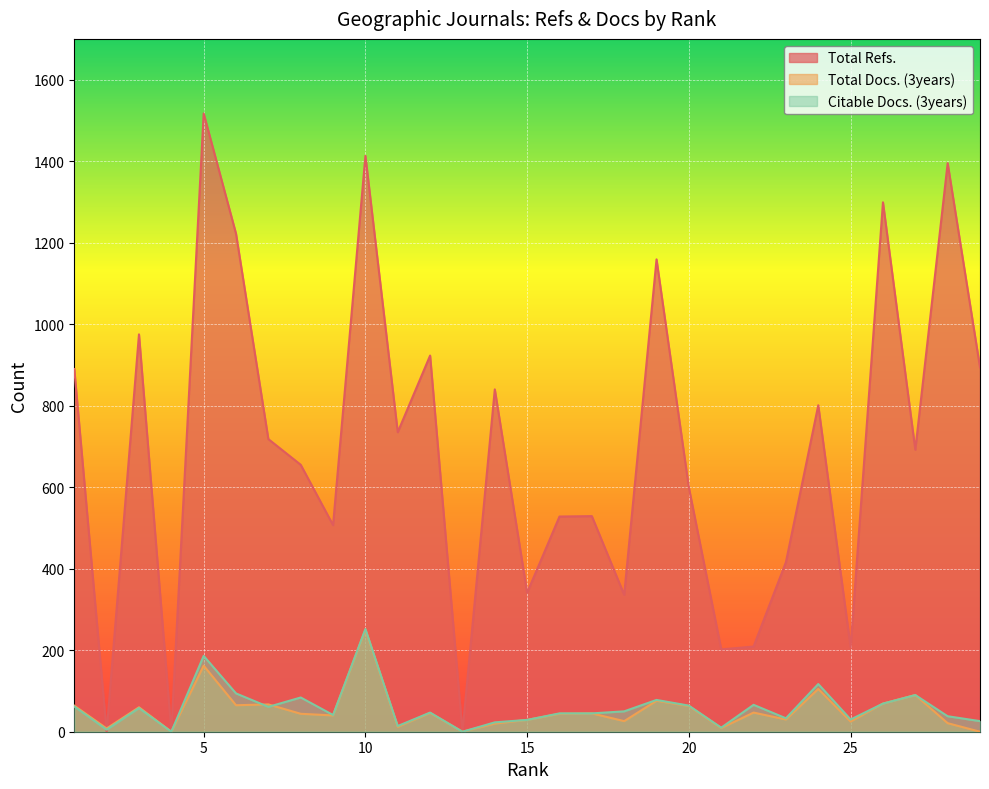

The Citable Docs. (3years) series shows 84 at 8. True or false?

True